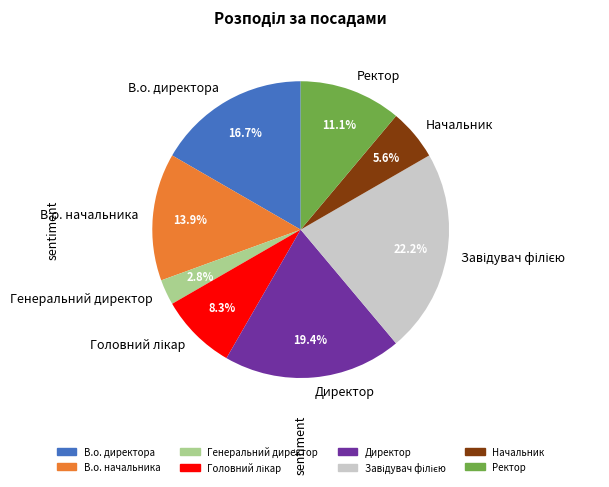

Is there any slice that represents more than half of the pie?

No